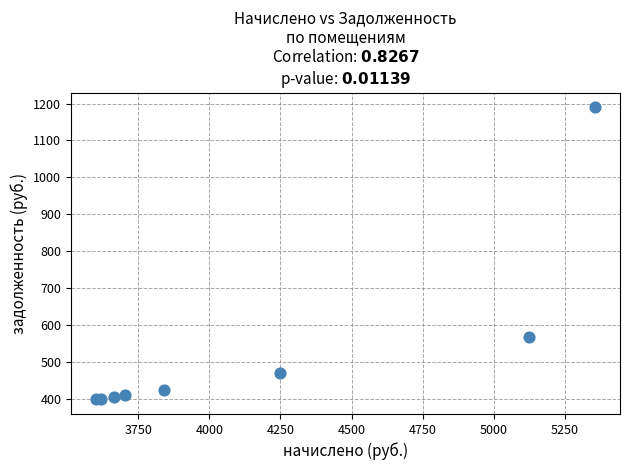

What Y value in the scatter plot is closest to 795?

569.4